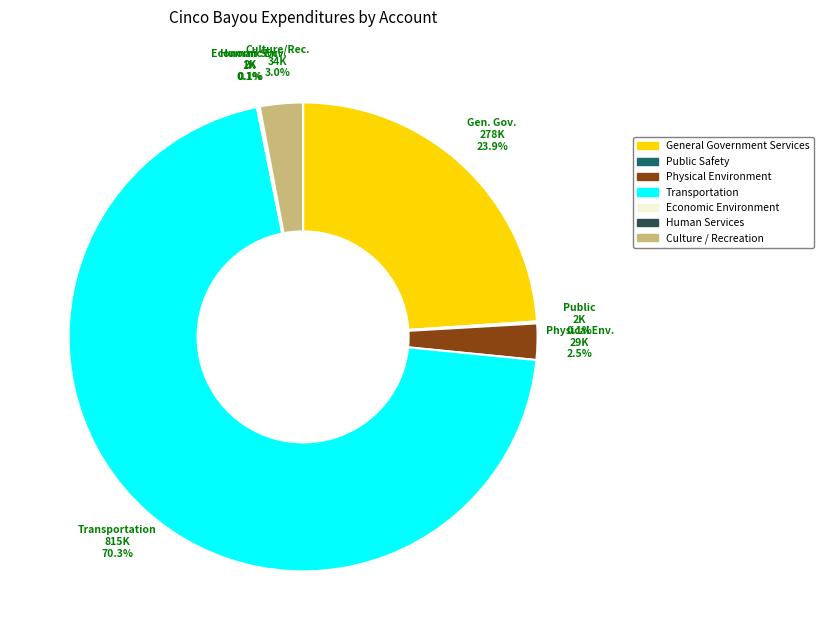

What is the largest slice in the pie chart?

Transportation